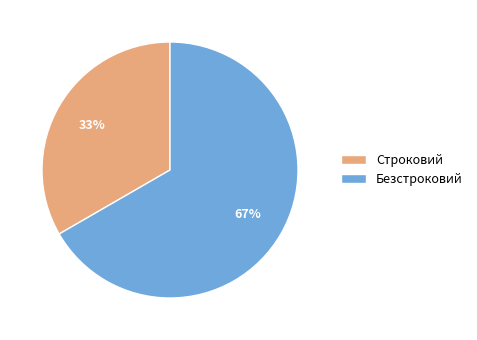

How many slices are in this pie chart?

2